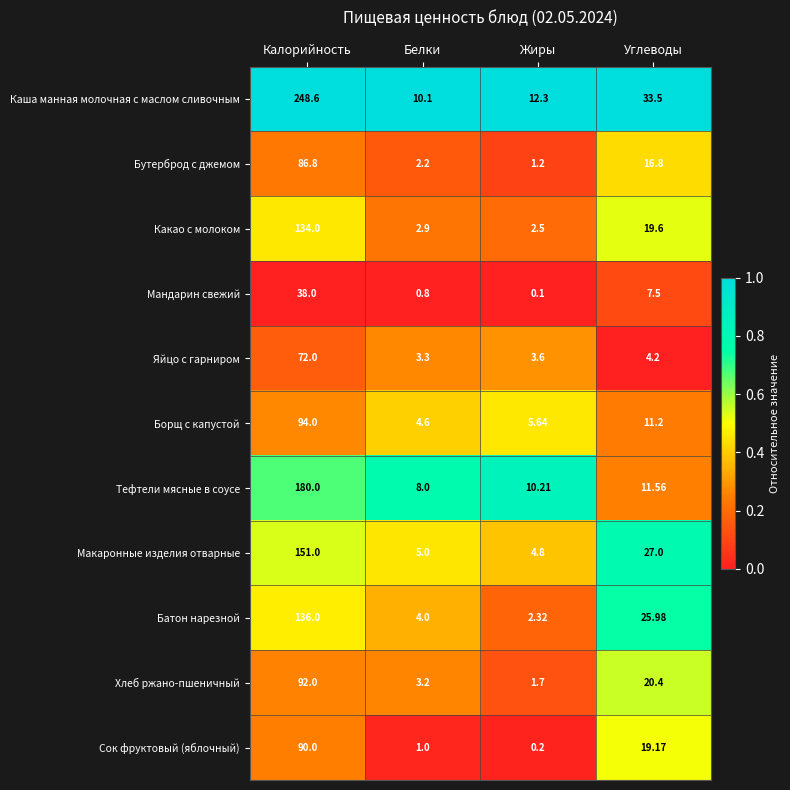

Which category has the highest value in the Яйцо с гарниром series?

Калорийность